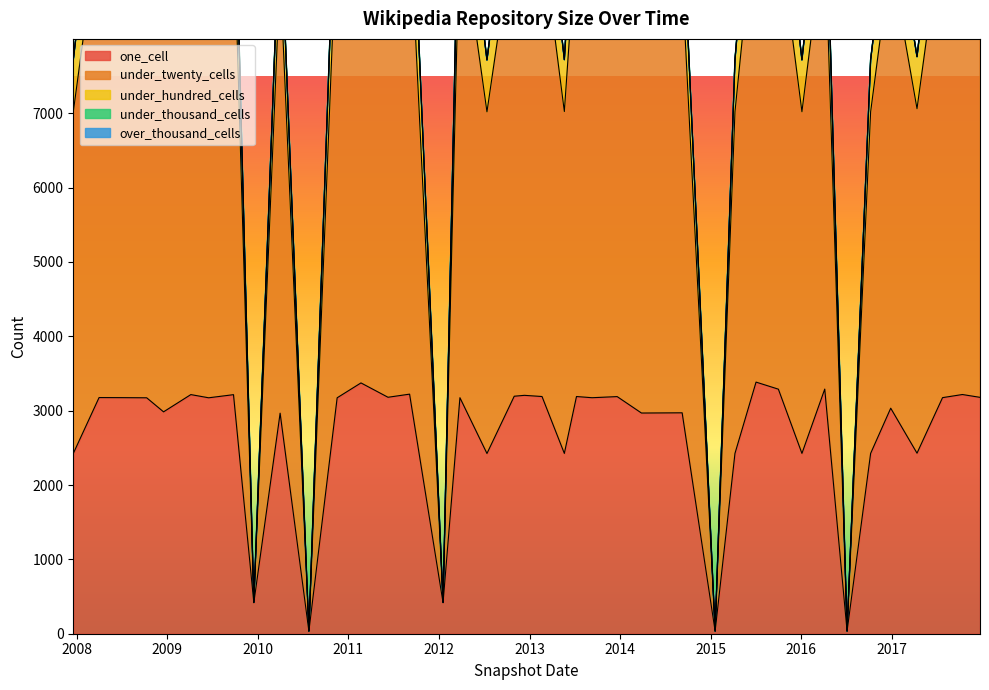

Which series has the largest total across all categories?

under_hundred_cells